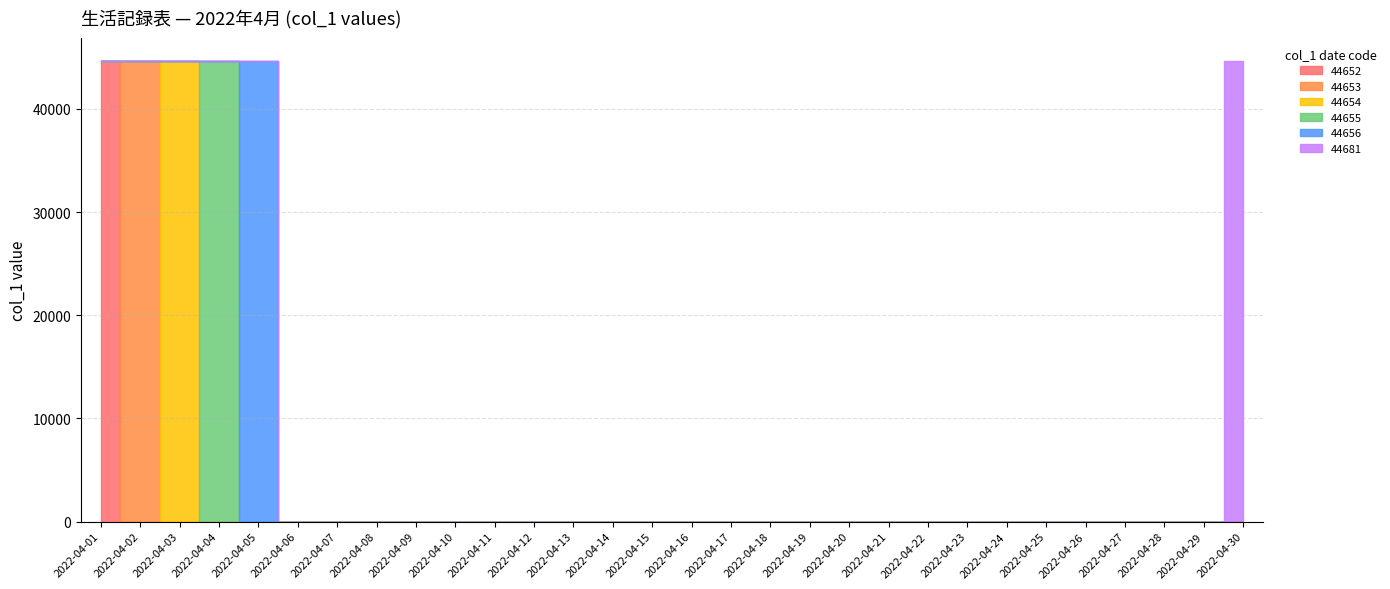

True or false: 44681 and 44654 cross at least once.

False